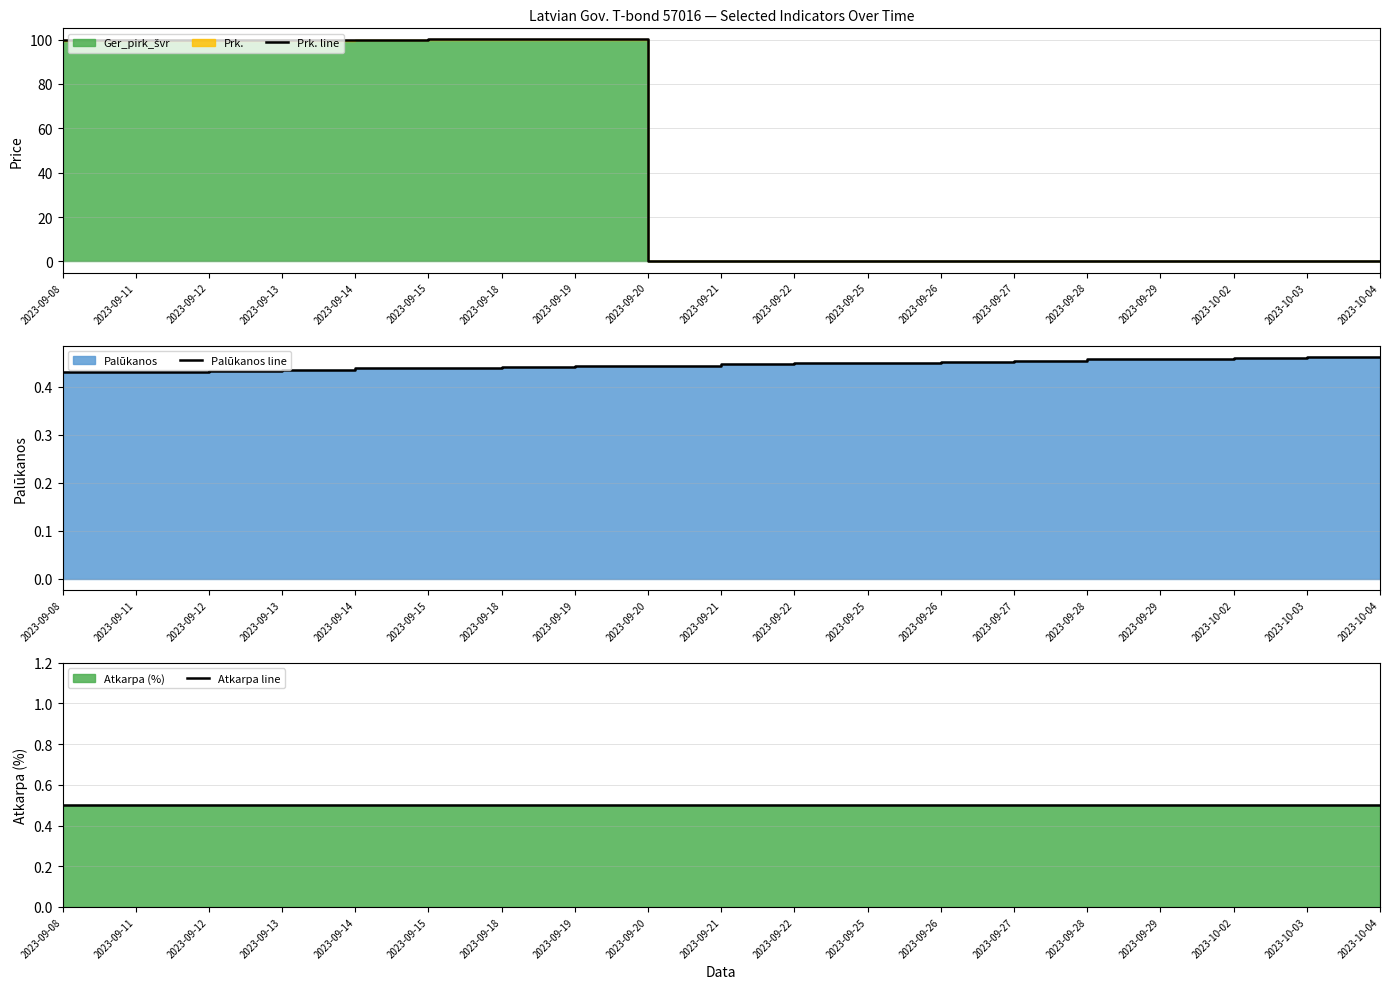

Does the chart display data point markers on the line(s)?

No